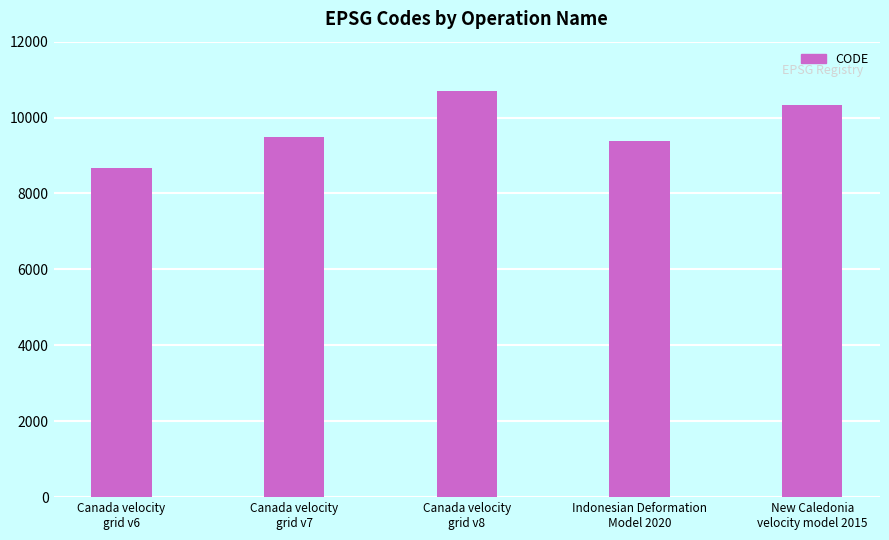

List the labels in order of value, smallest first.

Canada velocity
grid v6, Indonesian Deformation
Model 2020, Canada velocity
grid v7, New Caledonia
velocity model 2015, Canada velocity
grid v8